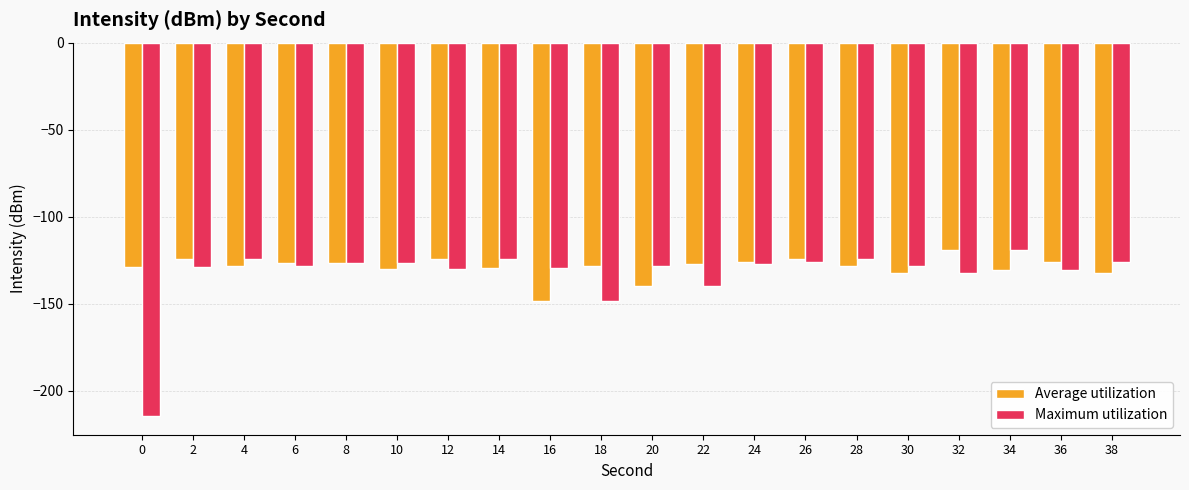

What is the greatest value displayed?

-119.3